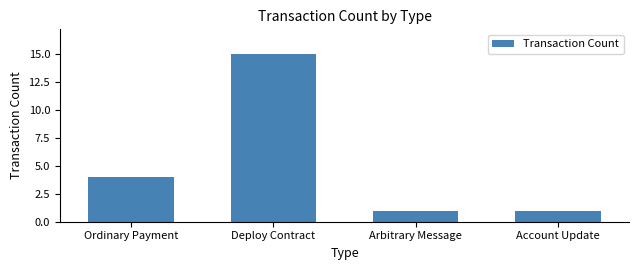

Does the chart contain stacked bars?

No